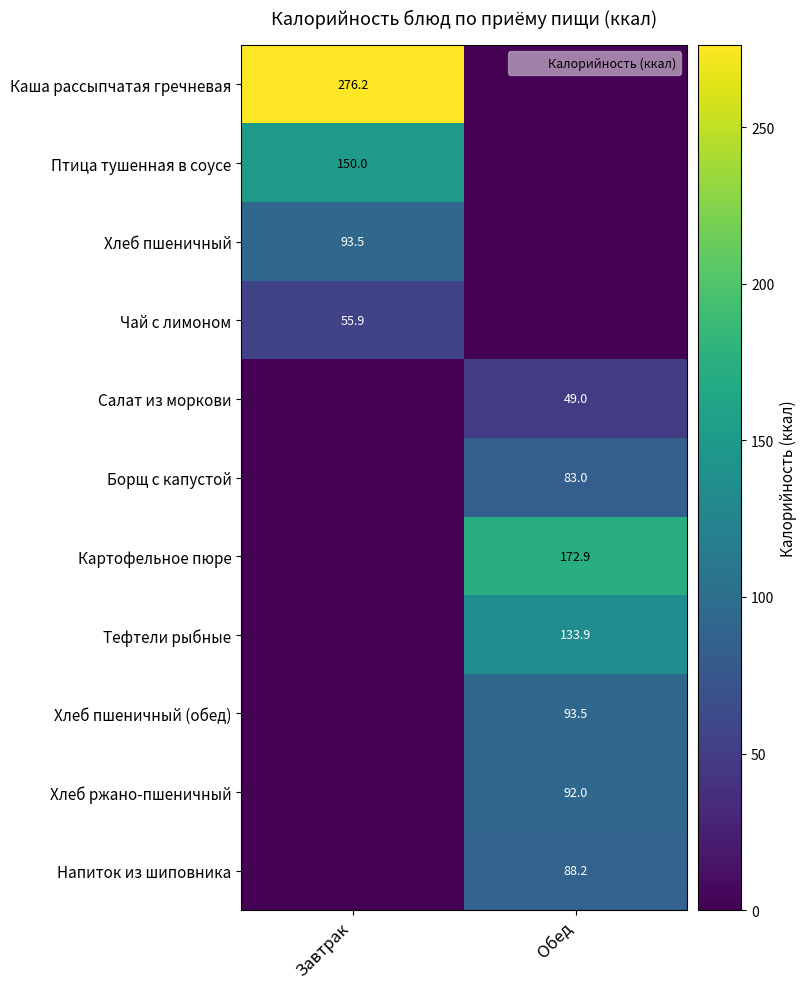

At which category is the sum across all series the highest?

Обед